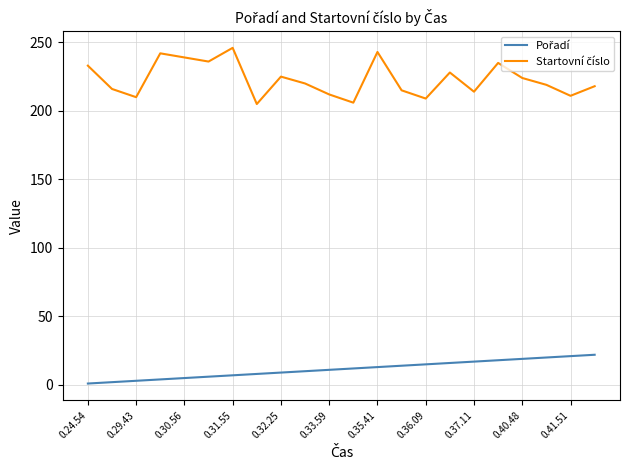

What is the greatest value displayed?

246